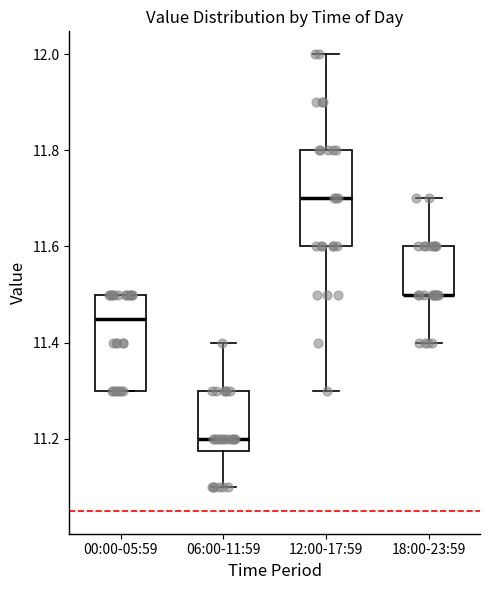

Reading left to right, transcribe this box plot: for each box, give where its median line is, the range the box spans, and where its two whiskers end, as read against the y-axis. The values are not printed on the chart, so give them approximately, as read against the axis.

00:00-05:59: median 11.46, box 11.30 to 11.50, whiskers 11.30 to 11.50
06:00-11:59: median 11.20, box 11.18 to 11.30, whiskers 11.10 to 11.40
12:00-17:59: median 11.70, box 11.60 to 11.80, whiskers 11.30 to 12.00
18:00-23:59: median 11.50 (drawn on the box's lower edge), box 11.50 to 11.60, whiskers 11.40 to 11.70